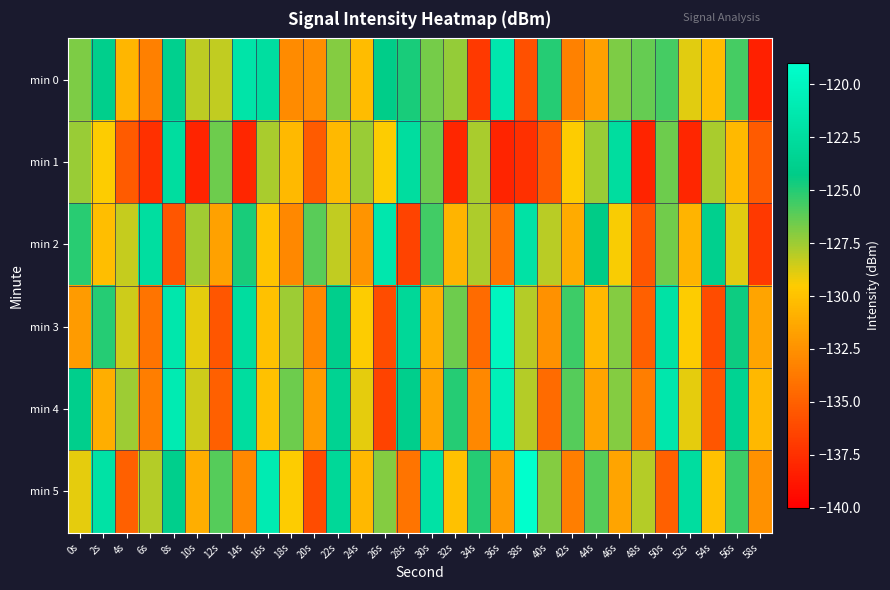

Rank the series by their maximum value, from lowest to highest.

min 1, min 0, min 2, min 4, min 3, min 5